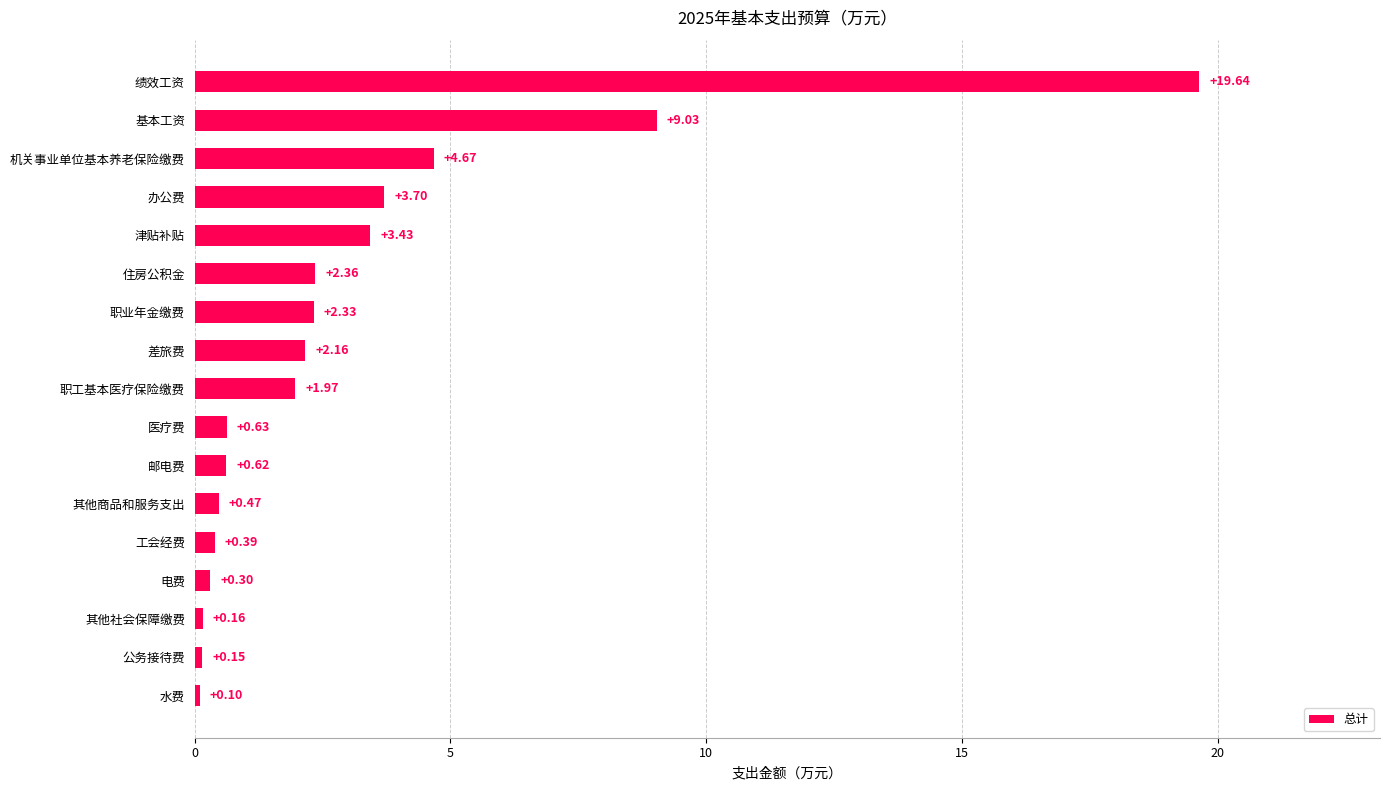

Does the chart contain any negative values?

No